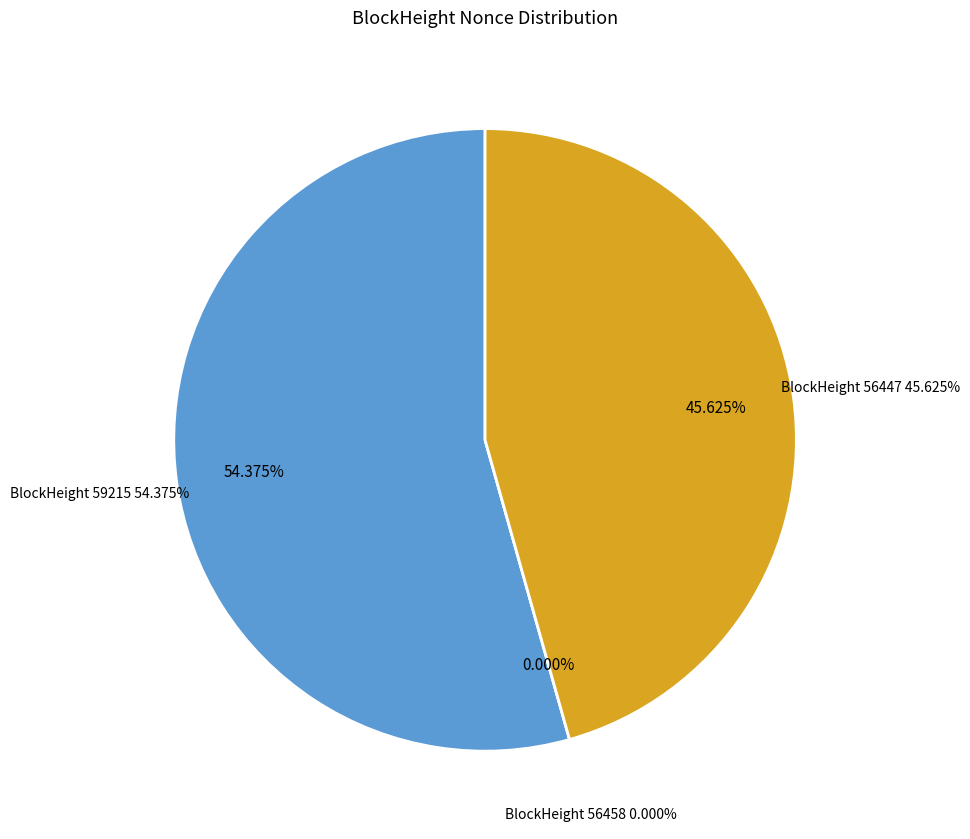

Which has a higher value, 59215 or 56447?

59215